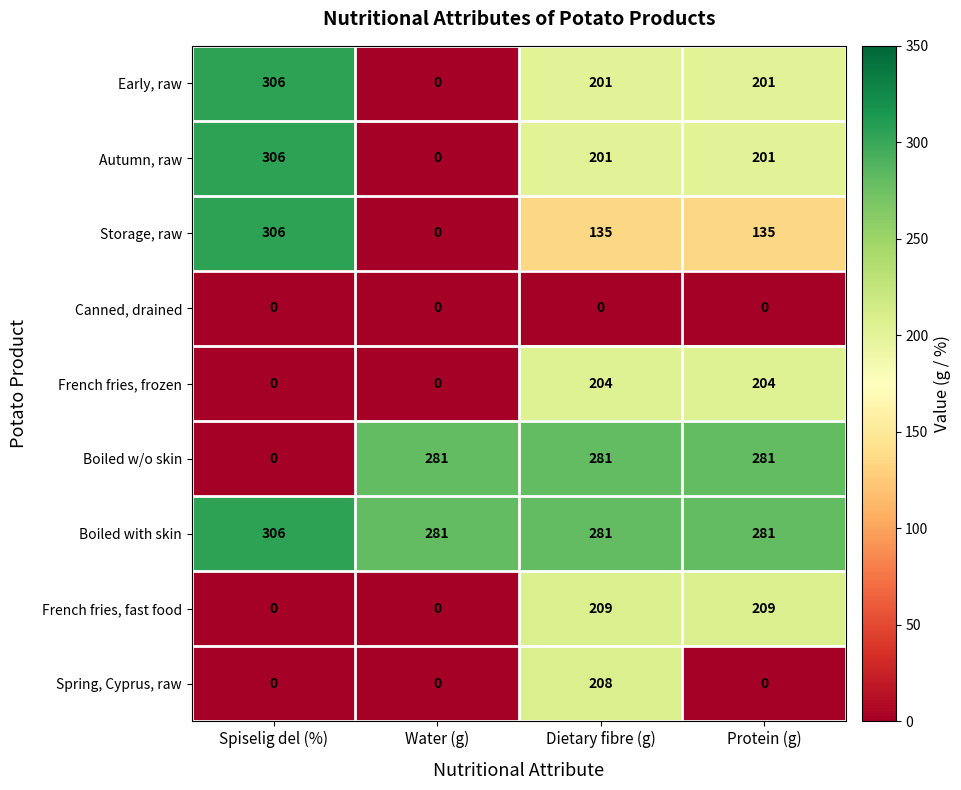

What is the spread (max minus min) of values at Water (g)?

281